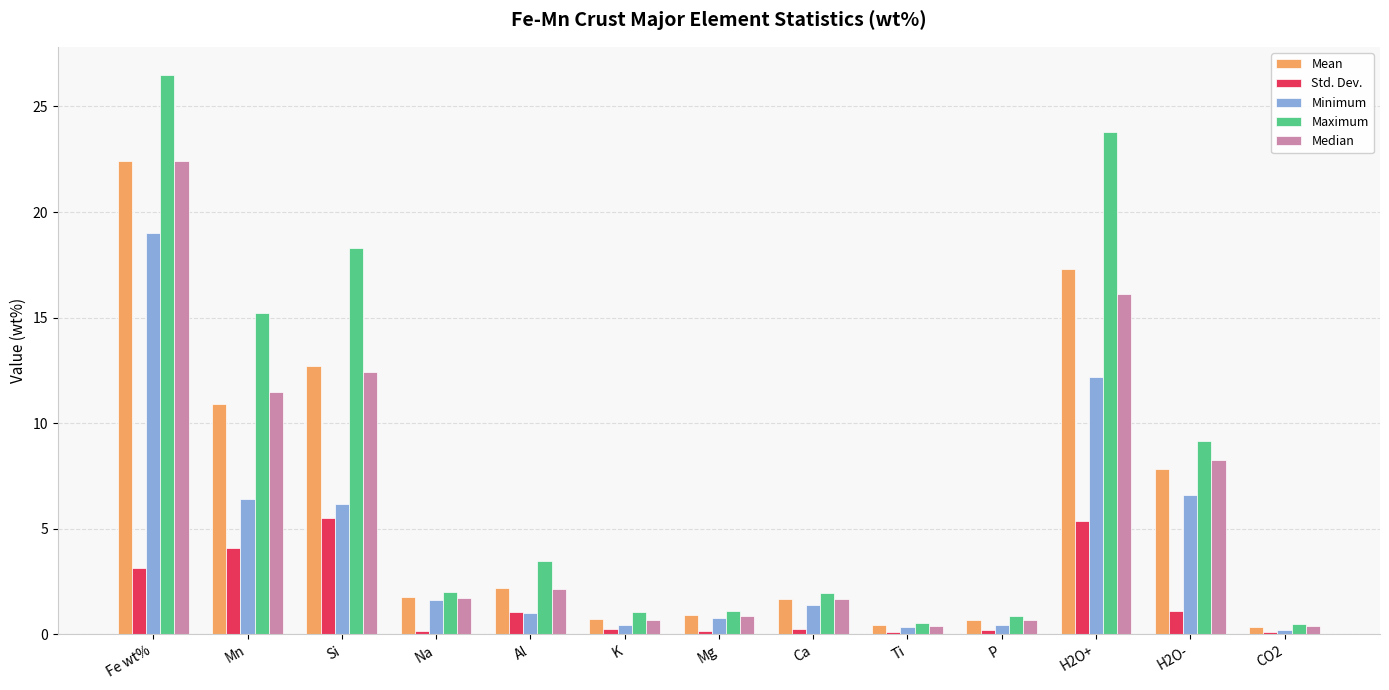

Are the bars grouped side by side (vs. stacked)?

Yes